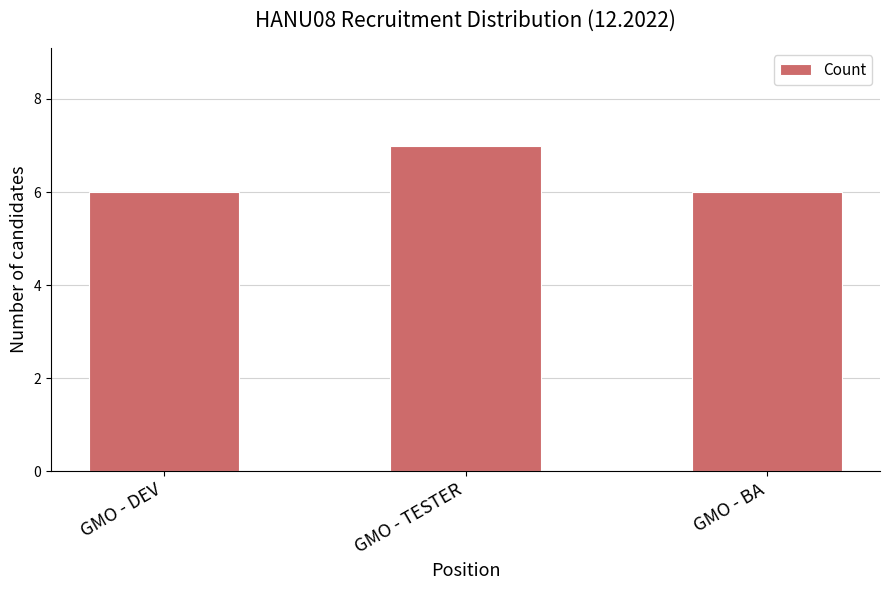

What is the sum of all values?

19